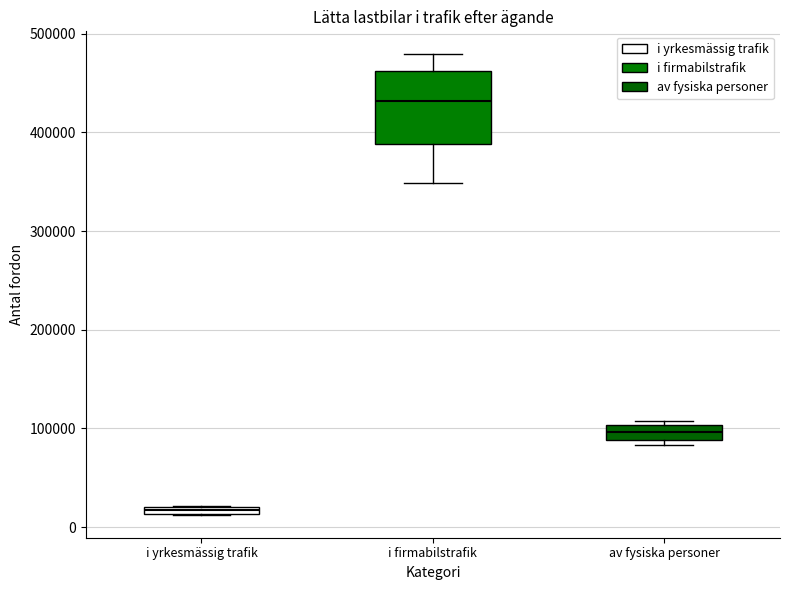

Which box has the lowest median line?

i yrkesmässig trafik